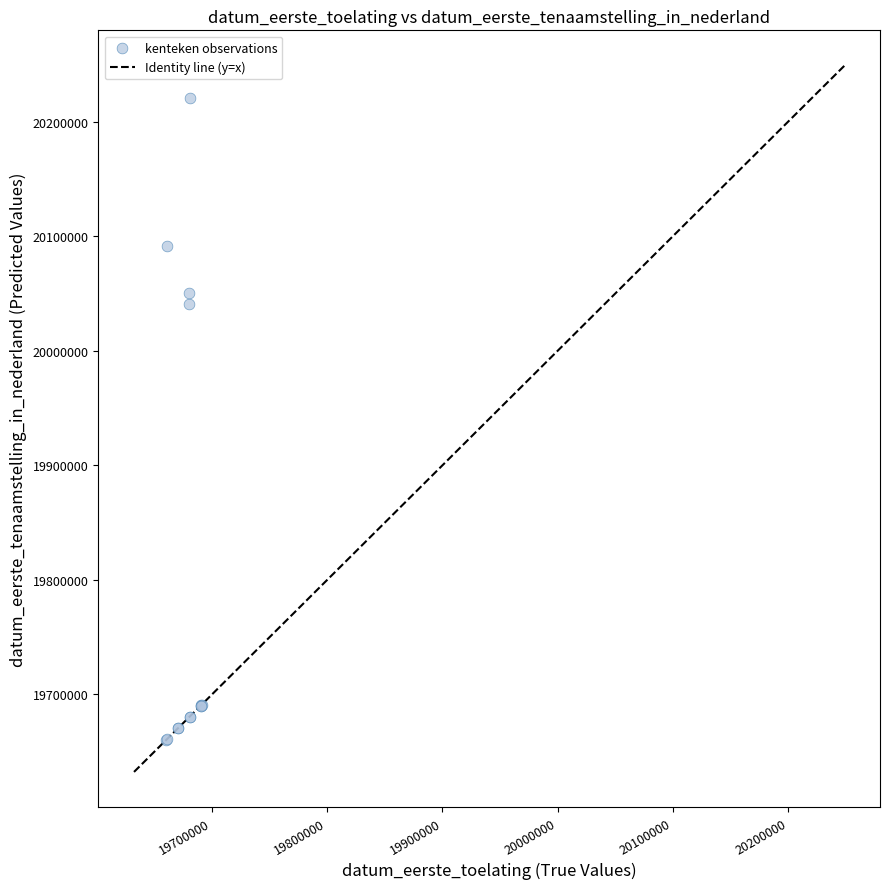

What Y value in the scatter plot is closest to 19940620?

20040519